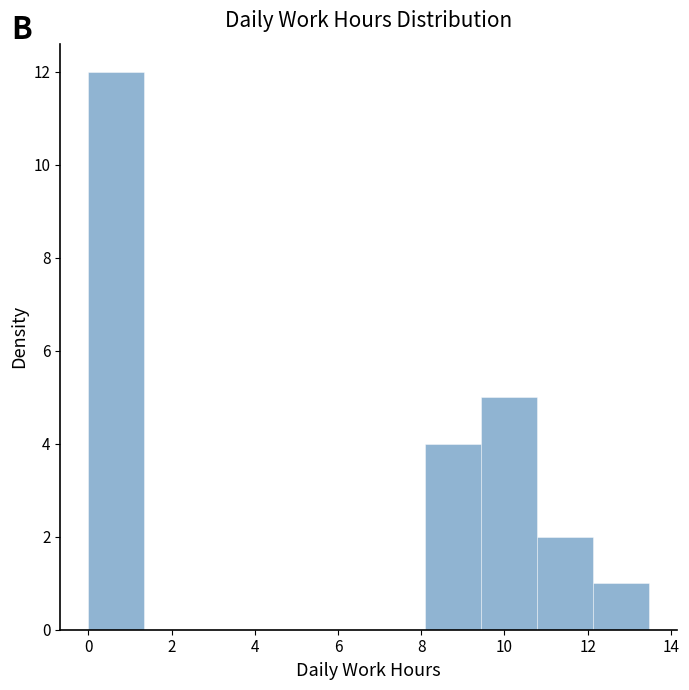

Reading left to right, transcribe this chart: for each bar, give the range it covers on the x-axis and its height. Neither the bar edges nor the heights are printed on the chart, so give them approximately, as read against the axes.

0.0 to 1.4: 12
1.4 to 2.6: 0
2.6 to 4.0: 0
4.0 to 5.4: 0
5.4 to 6.8: 0
6.8 to 8.0: 0
8.0 to 9.4: 4
9.4 to 10.8: 5
10.8 to 12.2: 2
12.2 to 13.4: 1